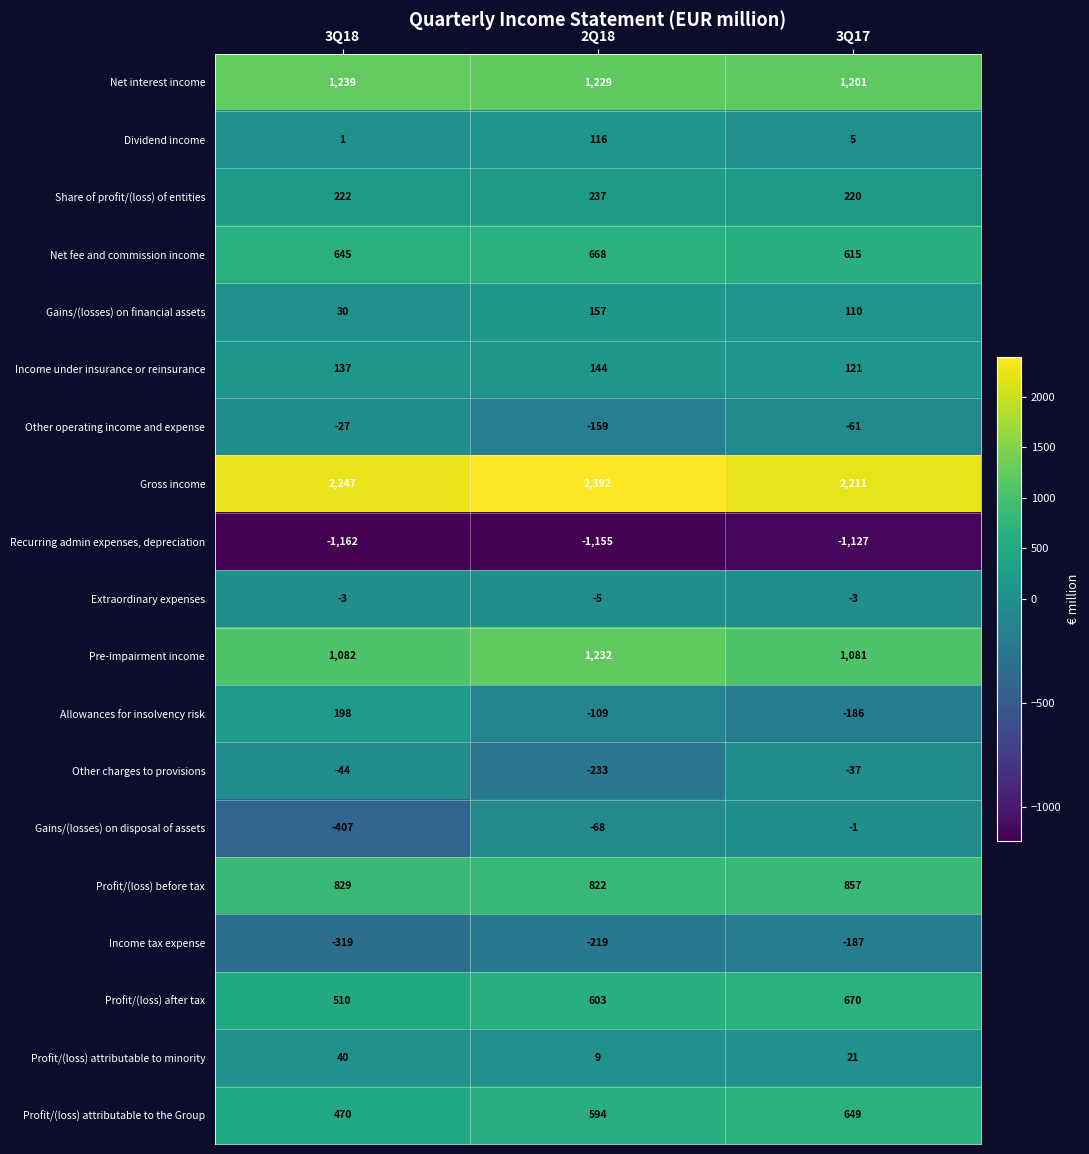

What is the lowest value of the Profit/(loss) after tax series?

510